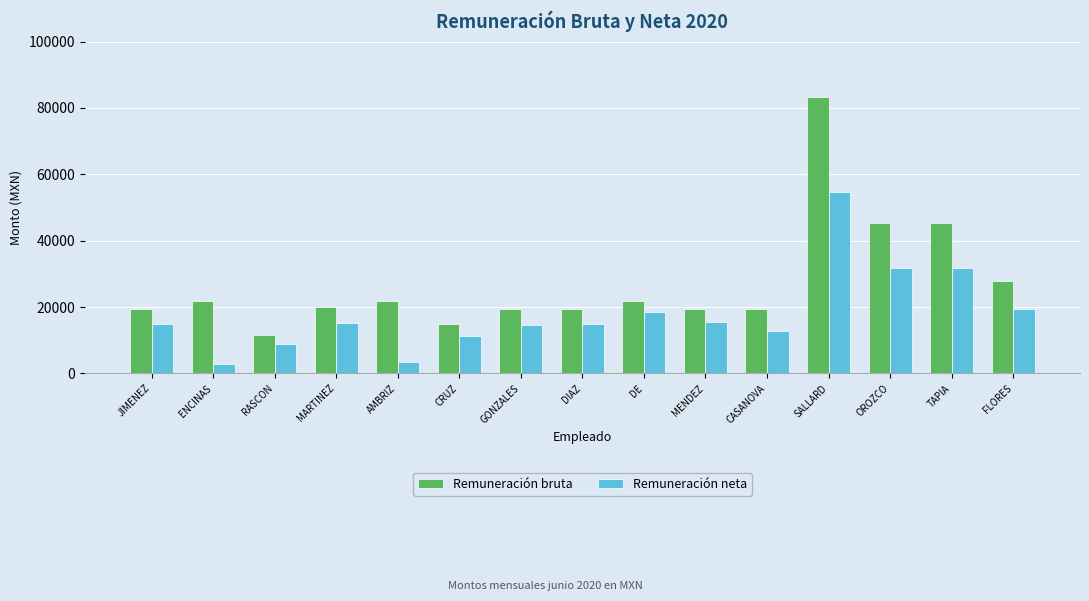

How many data points in Remuneración bruta are above 20108?

8